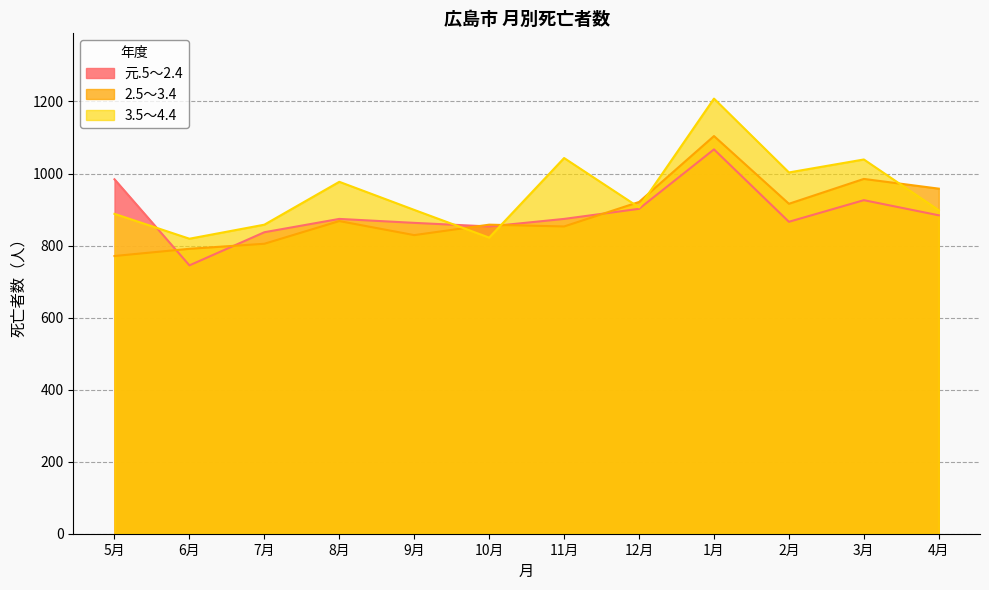

How many values in the 3.5～4.4 series are below 906?

6